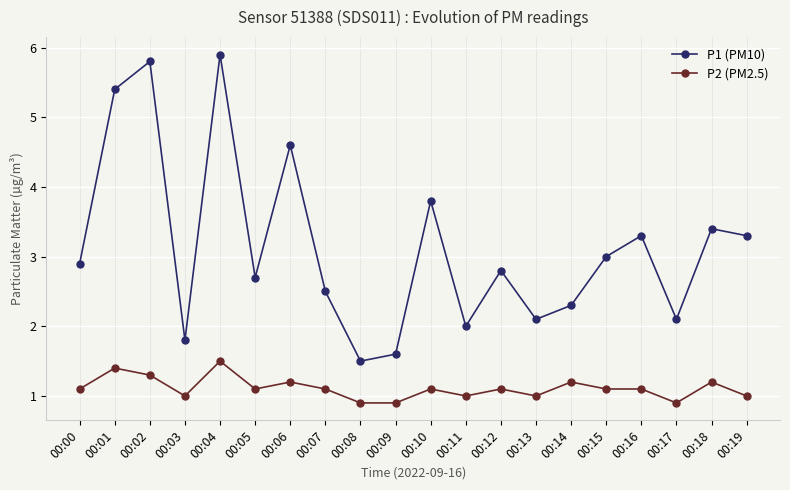

What is the minimum value for P1 (PM10)?

1.5